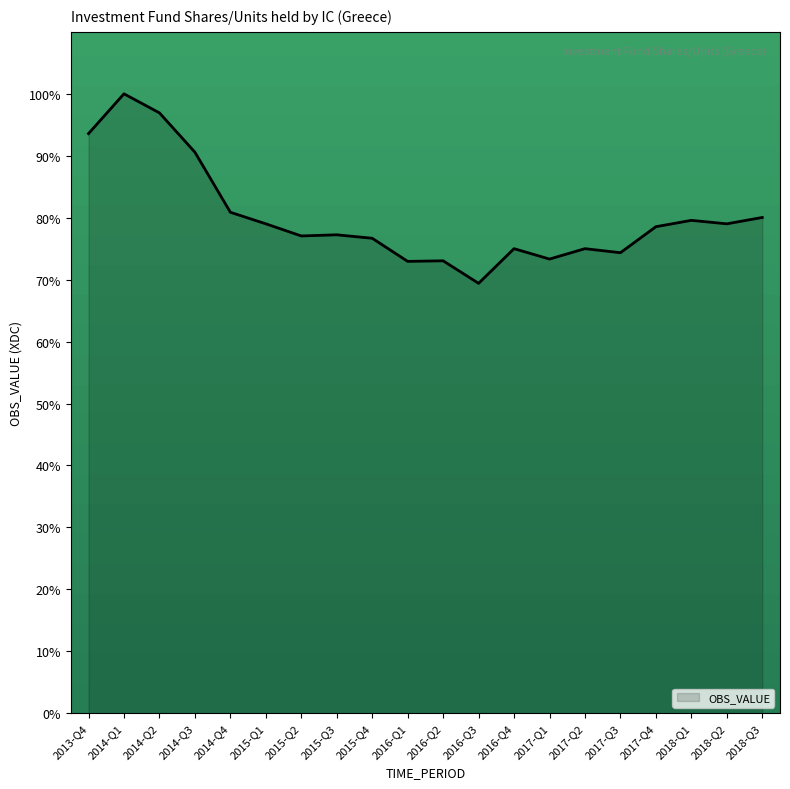

What value does the data have at 2015-Q3?

77.2